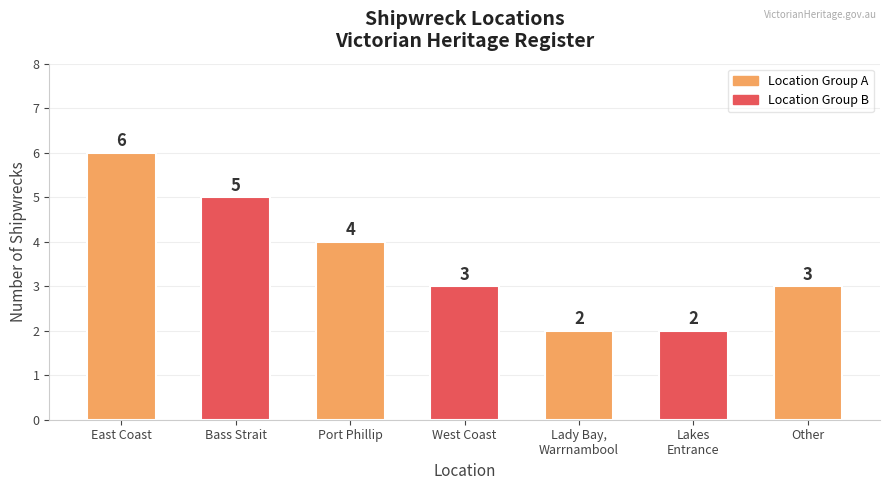

The value at Port Phillip is 4. True or false?

True